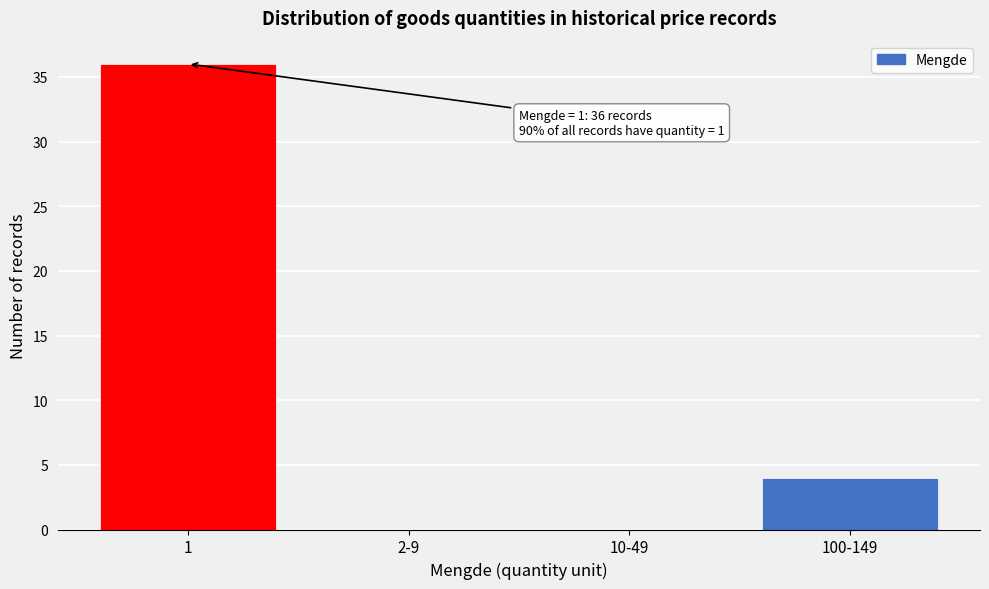

Reading right to left, what are all the values shown in this chart?

100-149=4	10-49=0	2-9=0	1=36